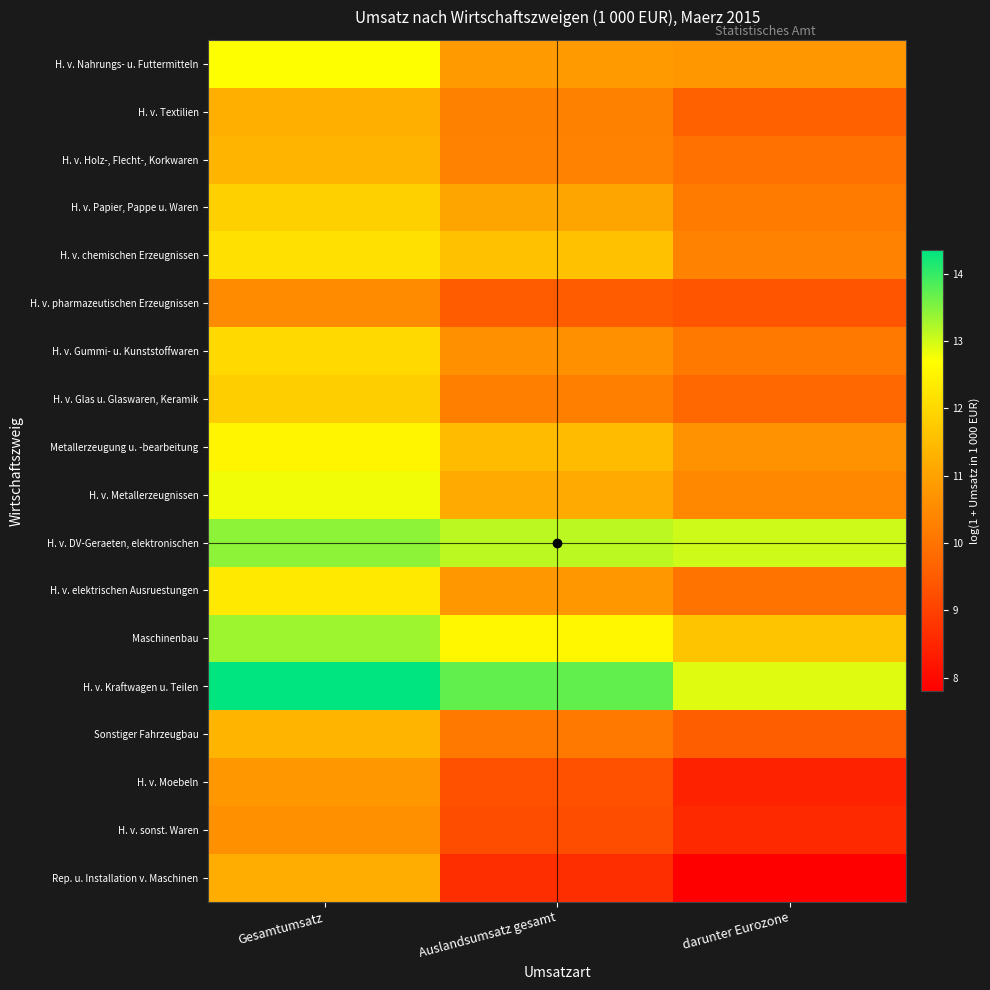

At darunter Eurozone, list the series in order from smallest to largest.

Rep. u. Installation v. Maschinen, H. v. Moebeln, H. v. sonst. Waren, H. v. pharmazeutischen Erzeugnissen, Sonstiger Fahrzeugbau, H. v. Textilien, H. v. Glas u. Glaswaren, Keramik, H. v. Holz-, Flecht-, Korkwaren, H. v. elektrischen Ausruestungen, H. v. Gummi- u. Kunststoffwaren, H. v. Papier, Pappe u. Waren, H. v. chemischen Erzeugnissen, H. v. Metallerzeugnissen, Metallerzeugung u. -bearbeitung, H. v. Nahrungs- u. Futtermitteln, Maschinenbau, H. v. Kraftwagen u. Teilen, H. v. DV-Geraeten, elektronischen